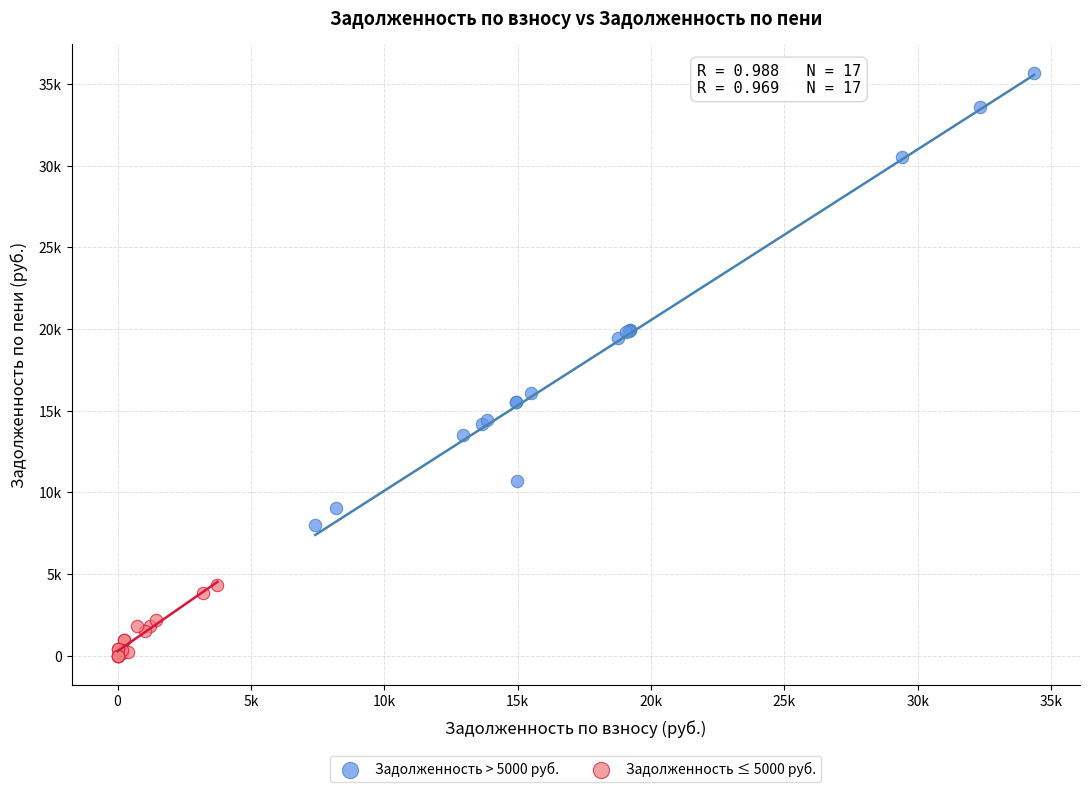

Which series reaches the minimum Y coordinate?

Задолженность ≤ 5000 руб.